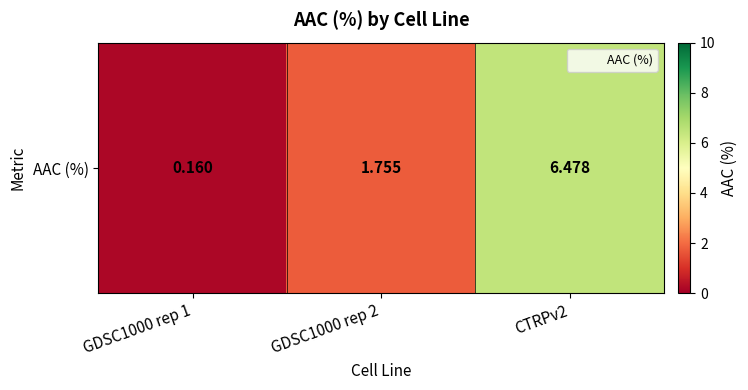

Rank the categories by value from lowest to highest.

GDSC1000 rep 1, GDSC1000 rep 2, CTRPv2